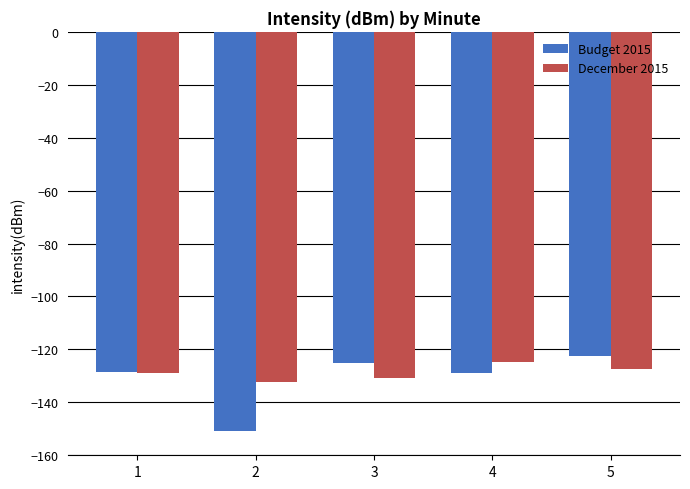

True or false: December 2015 has a value of -194.4 at 2.

False